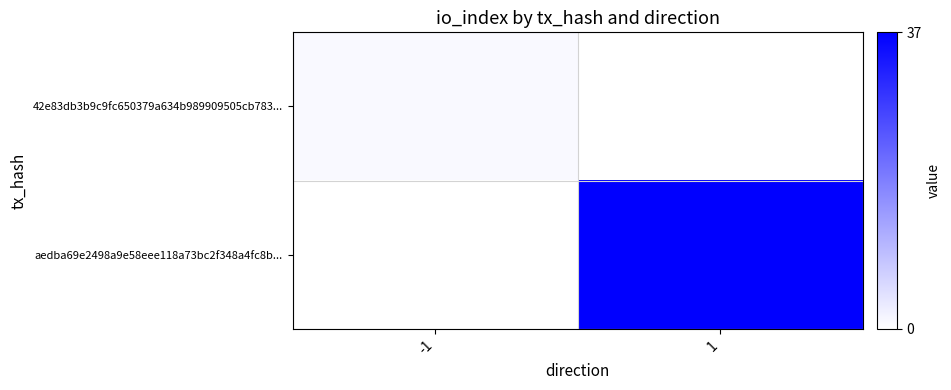

At -1, list the series in order from largest to smallest.

42e83db3b9c9fc650379a634b989909505cb783..., aedba69e2498a9e58eee118a73bc2f348a4fc8b...